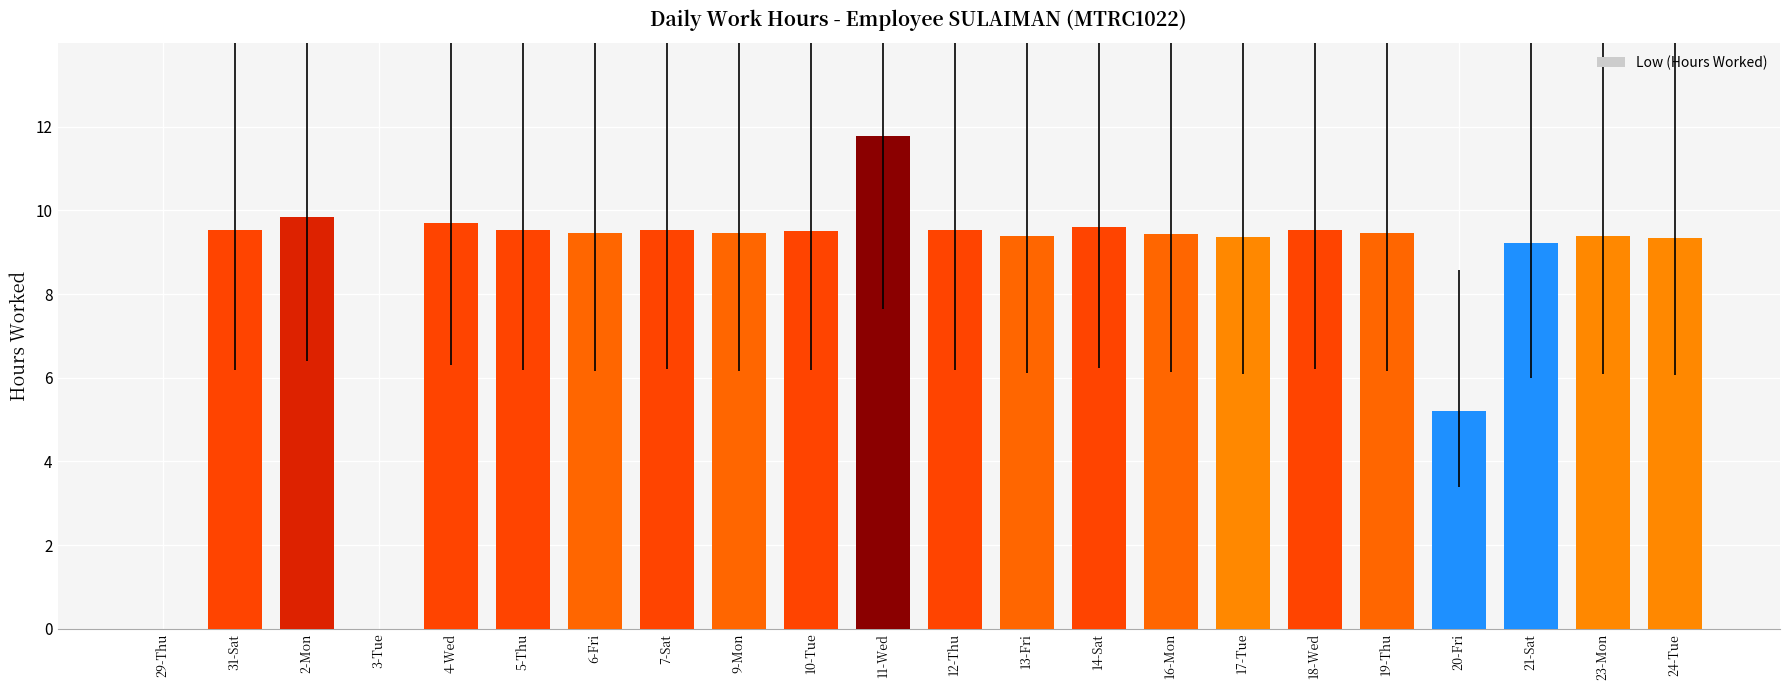

The chart shows a value of 9.5 at 9-Mon. True or false?

True